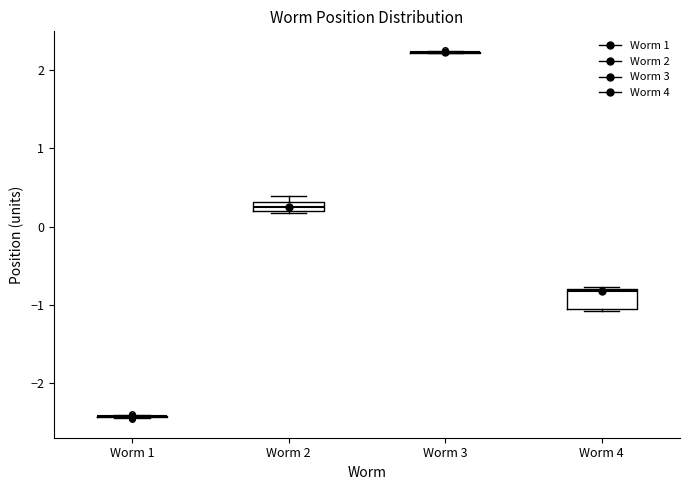

Comparing the boxes themselves (not the whiskers), which one is the tallest?

Worm 4